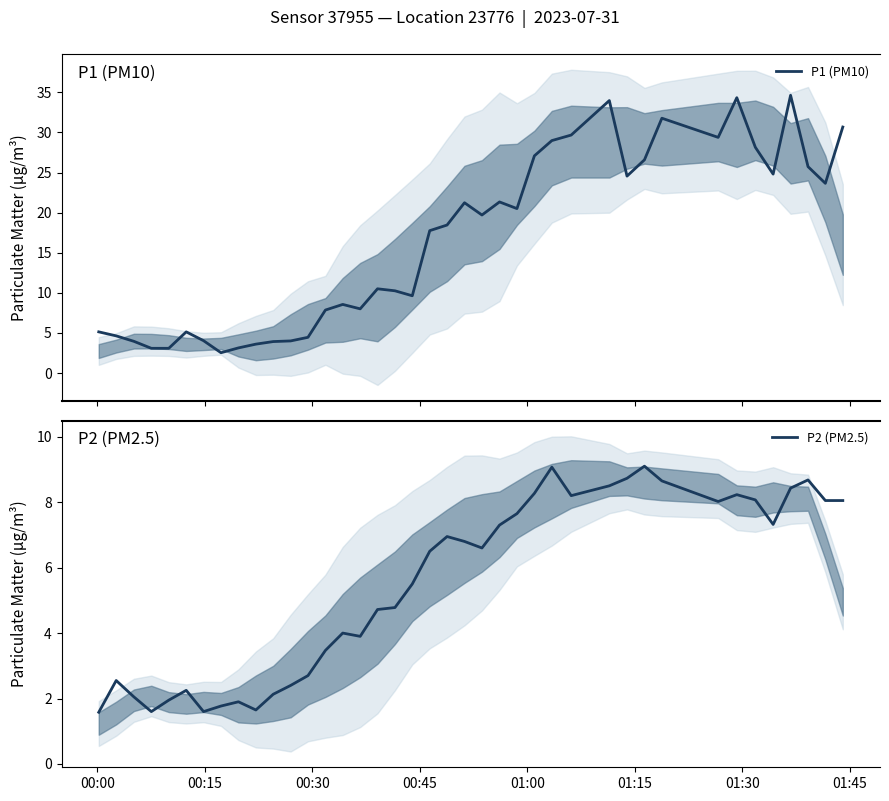

At how many categories does at least one series exceed 18?

20